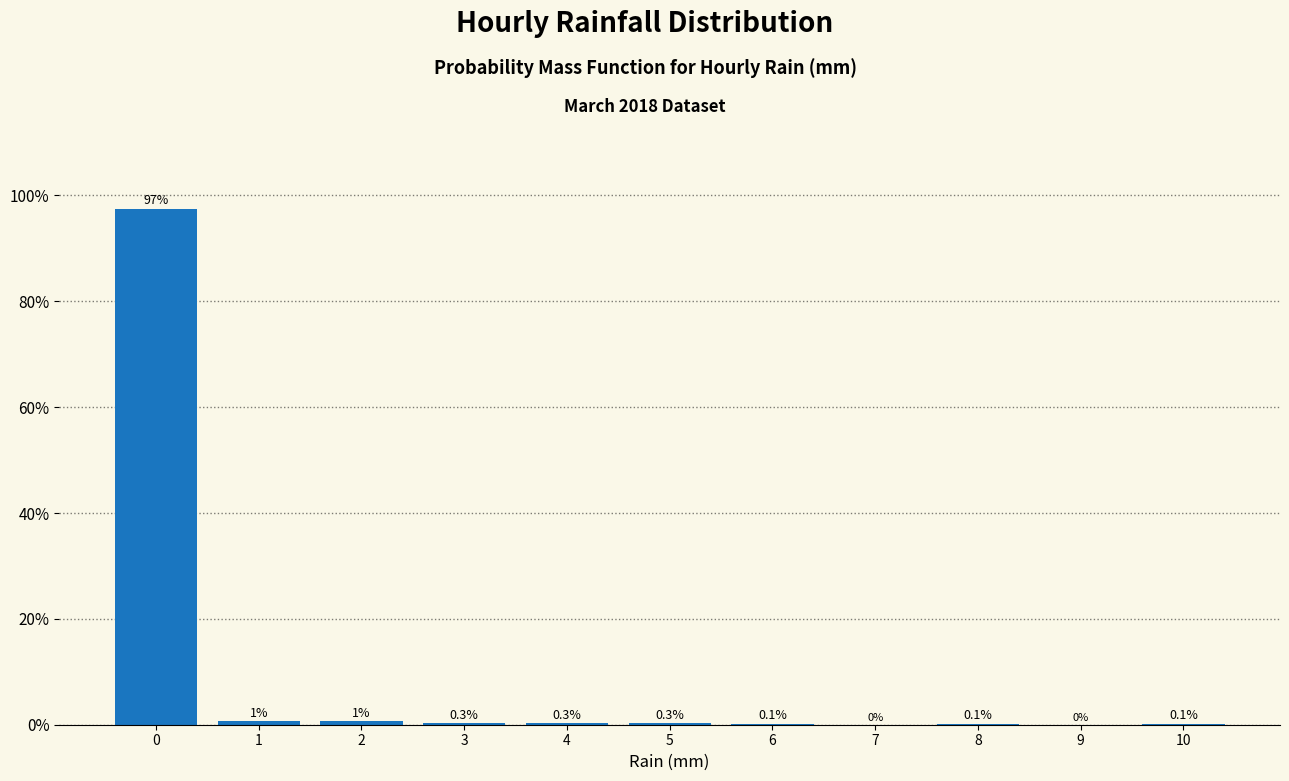

What is the approximate value at 3?

0.3